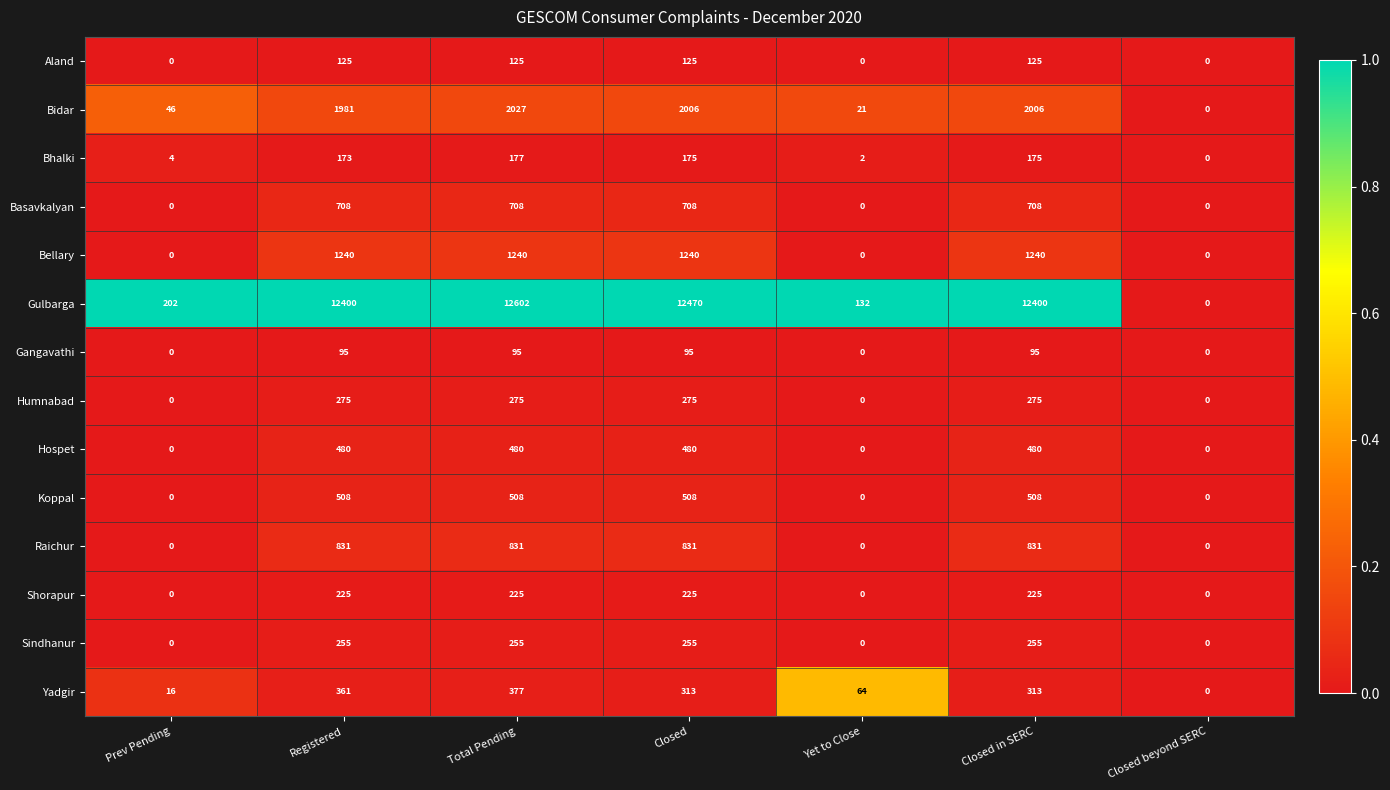

Rank the series at Registered from lowest to highest value.

Gangavathi, Aland, Bhalki, Shorapur, Sindhanur, Humnabad, Yadgir, Hospet, Koppal, Basavkalyan, Raichur, Bellary, Bidar, Gulbarga